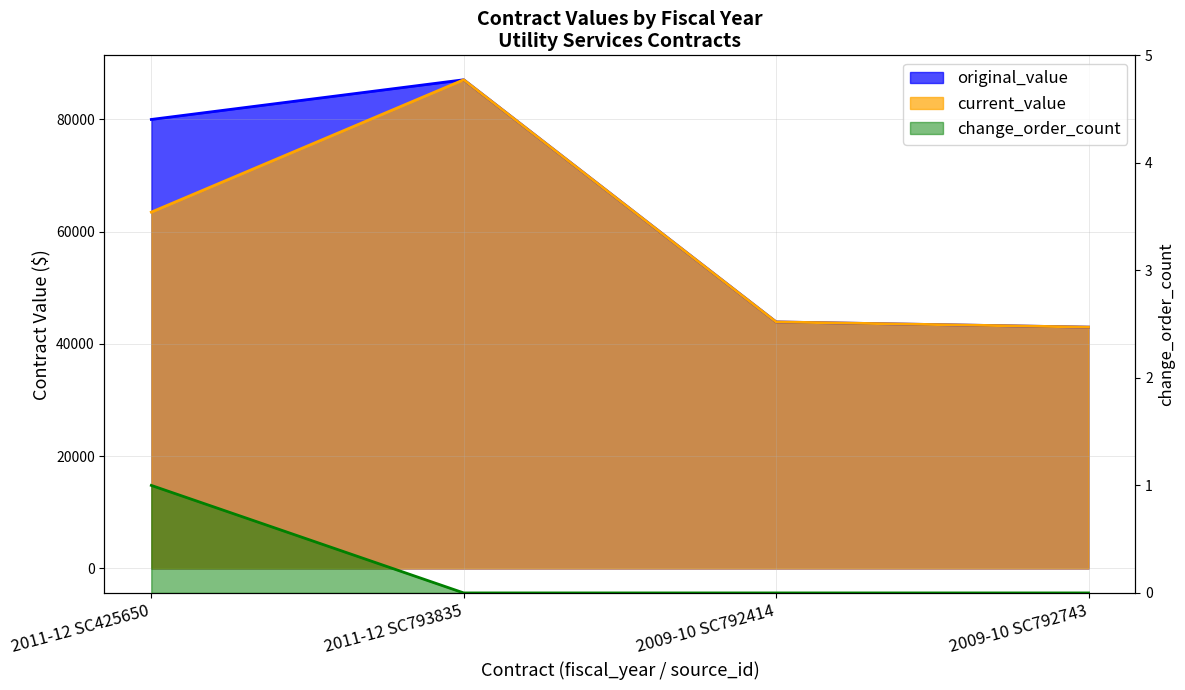

True or false: change_order_count has a value of -0.4 at 2009-10 SC792414.

False